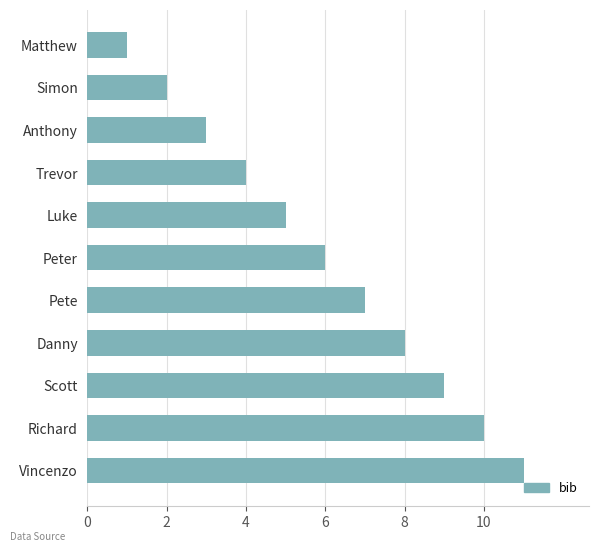

List the labels in order of value, largest first.

Vincenzo, Richard, Scott, Danny, Pete, Peter, Luke, Trevor, Anthony, Simon, Matthew